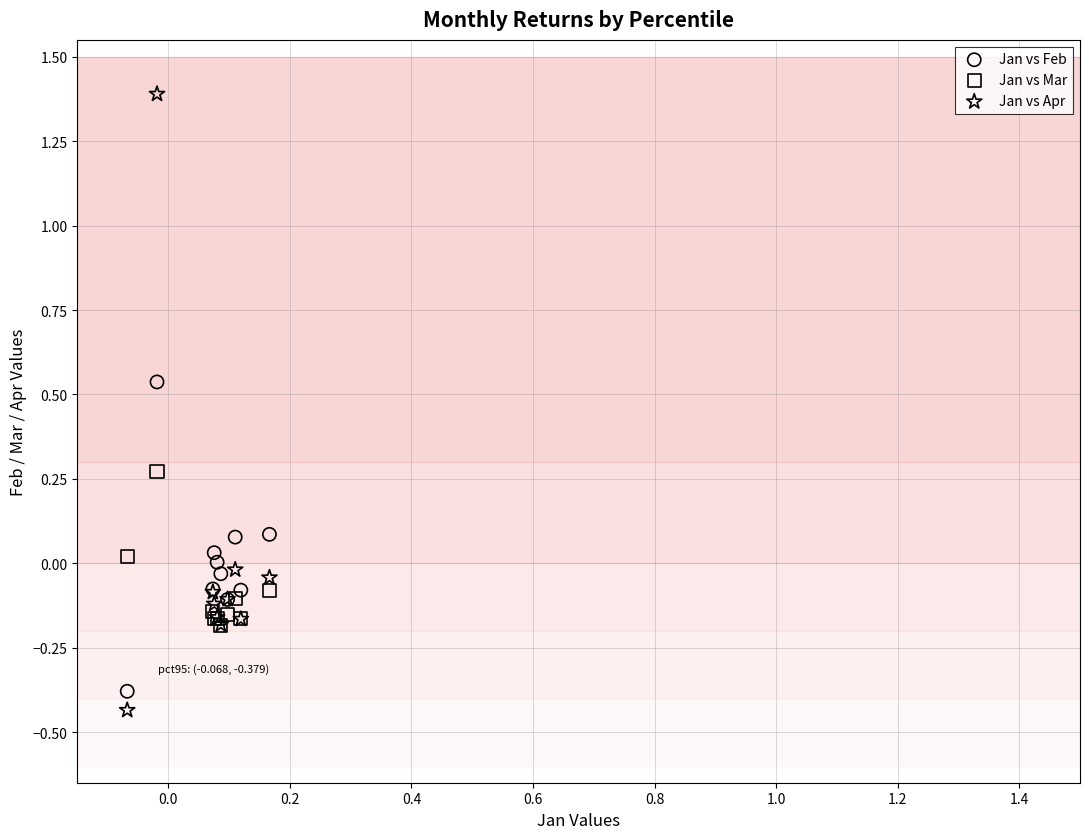

What are all the series names shown in the legend?

Jan vs Feb, Jan vs Mar, Jan vs Apr